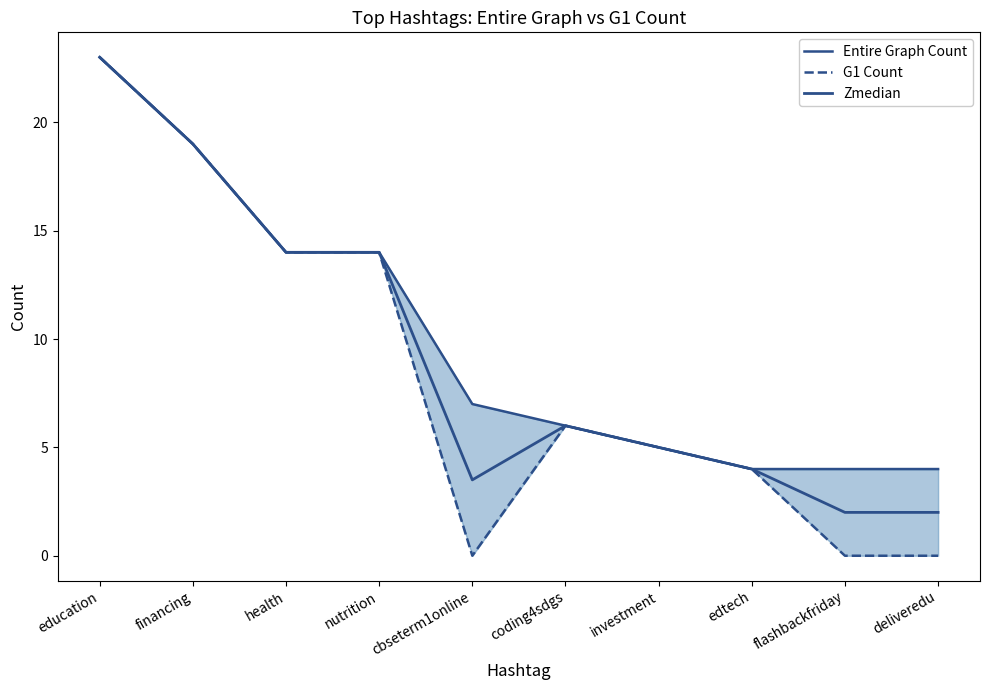

At which category is the sum across all series the highest?

education